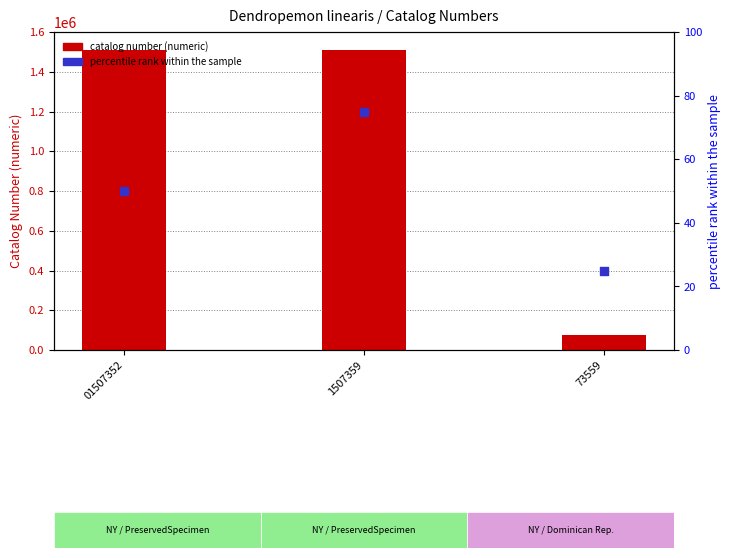

Which series has the largest Y range (max minus min)?

catalog number (numeric)